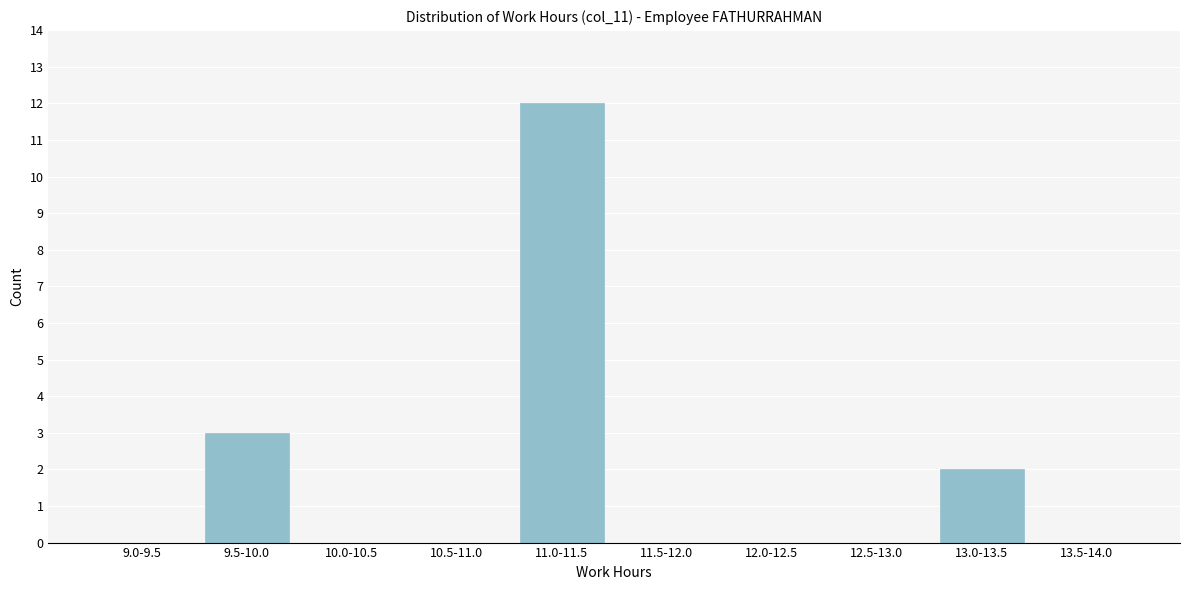

Reading left to right, list all the values displayed in this chart.

9.0-9.5=0	9.5-10.0=3	10.0-10.5=0	10.5-11.0=0	11.0-11.5=12	11.5-12.0=0	12.0-12.5=0	12.5-13.0=0	13.0-13.5=2	13.5-14.0=0